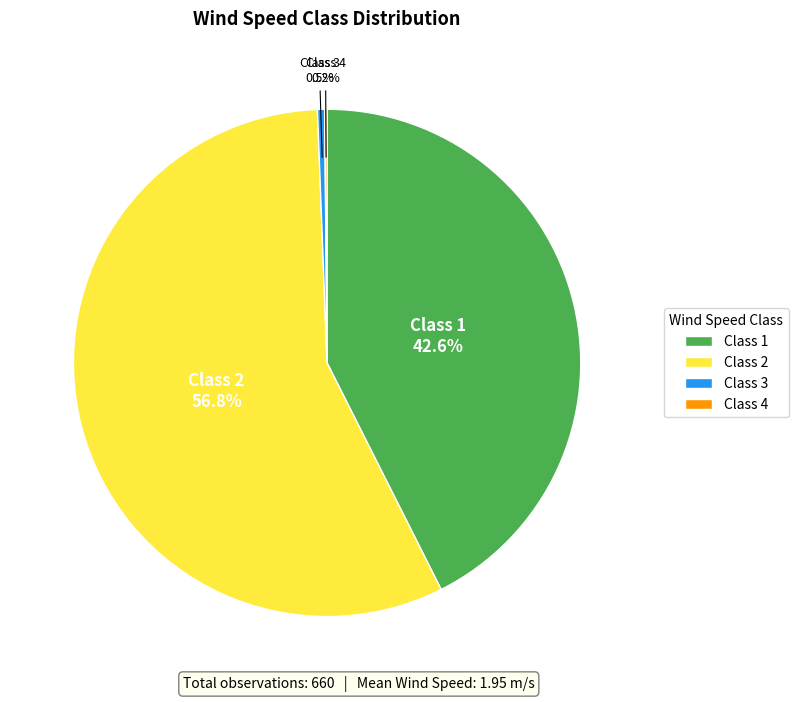

To the nearest percent, what portion does Class 2 represent?

57%